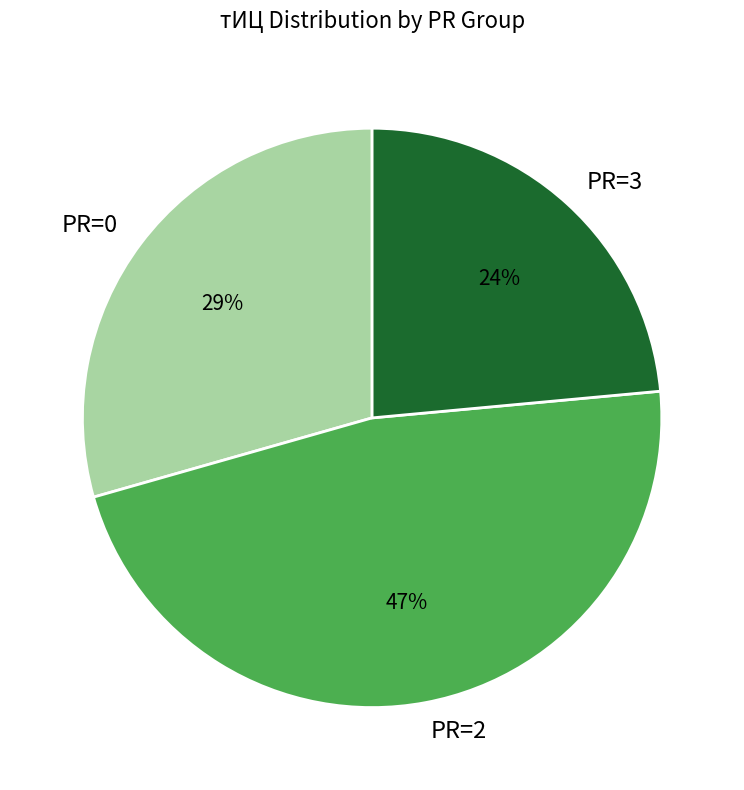

Is the sum of PR=3 and PR=2 greater than half?

Yes